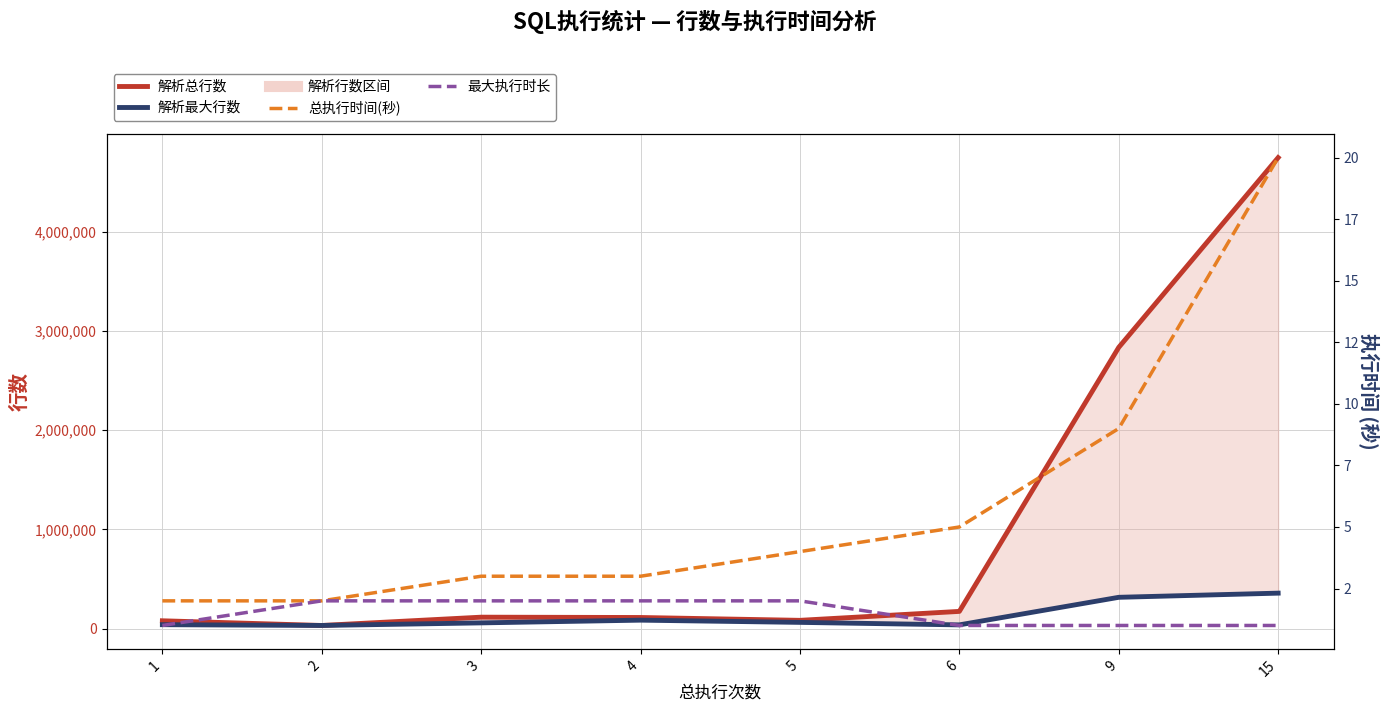

What is the difference between the 总执行时间(秒) values at 3 and 5?

1